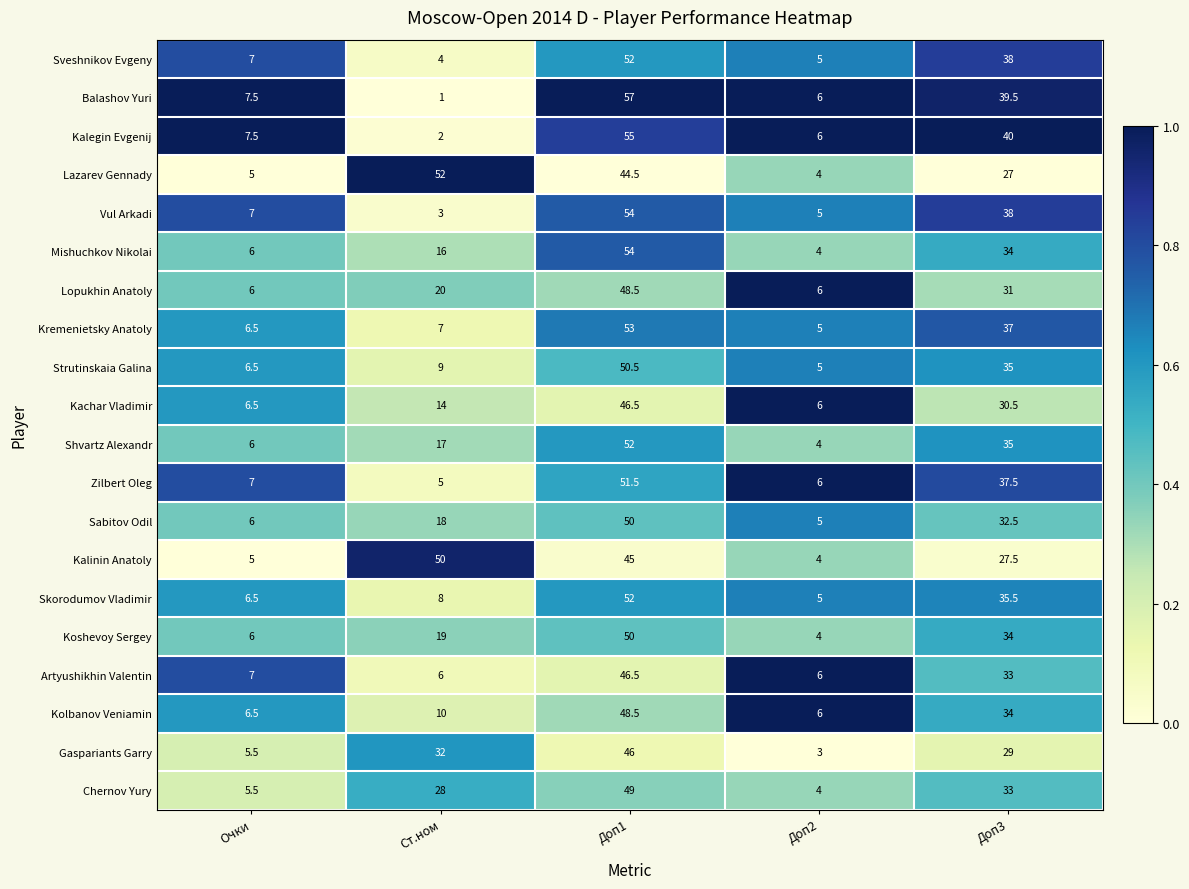

Which series has the widest spread of values?

Balashov Yuri